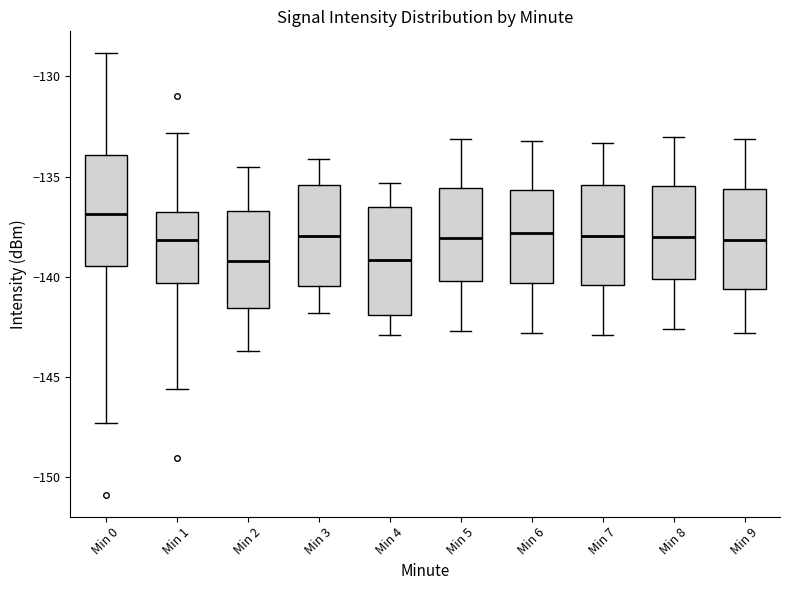

Reading left to right, transcribe this box plot: for each box, give where its median line is, the range the box spans, and where its two whiskers end, as read against the y-axis. The values are not printed on the chart, so give them approximately, as read against the axis.

Min 0: median -137.0, box -139.5 to -134.0, whiskers -147.5 to -129.0
Min 1: median -138.0, box -140.5 to -136.5, whiskers -145.5 to -133.0
Min 2: median -139.0, box -141.5 to -136.5, whiskers -143.5 to -134.5
Min 3: median -138.0, box -140.5 to -135.5, whiskers -142.0 to -134.0
Min 4: median -139.0, box -142.0 to -136.5, whiskers -143.0 to -135.5
Min 5: median -138.0, box -140.0 to -135.5, whiskers -142.5 to -133.0
Min 6: median -138.0, box -140.5 to -135.5, whiskers -143.0 to -133.0
Min 7: median -138.0, box -140.5 to -135.5, whiskers -143.0 to -133.5
Min 8: median -138.0, box -140.0 to -135.5, whiskers -142.5 to -133.0
Min 9: median -138.0, box -140.5 to -135.5, whiskers -143.0 to -133.0